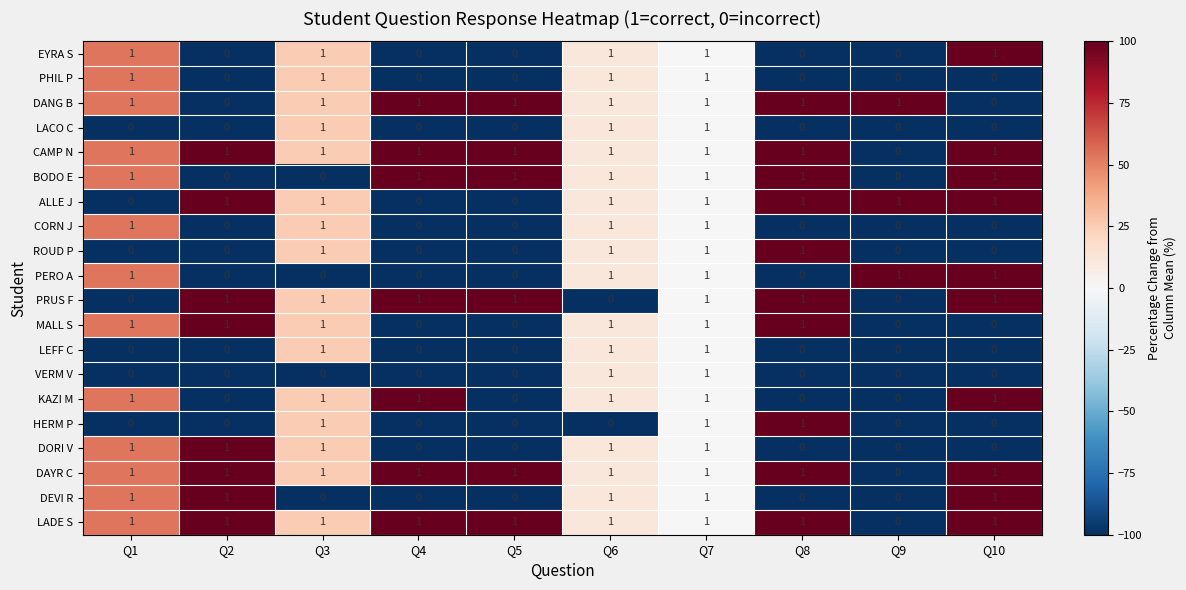

What is the sum of all EYRA S values?

5